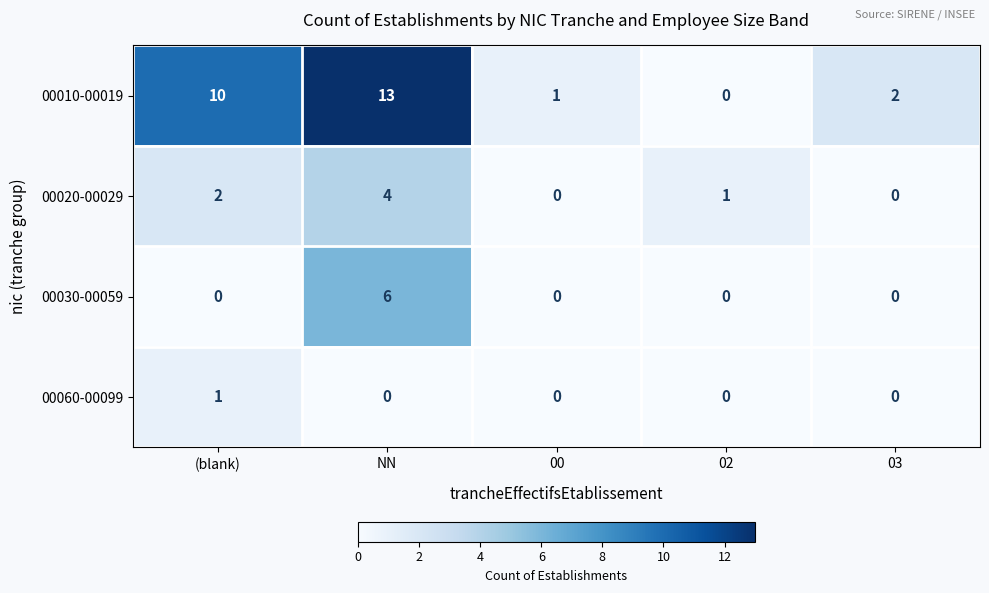

What is the difference between the maximum and minimum values in the 00020-00029 series?

4